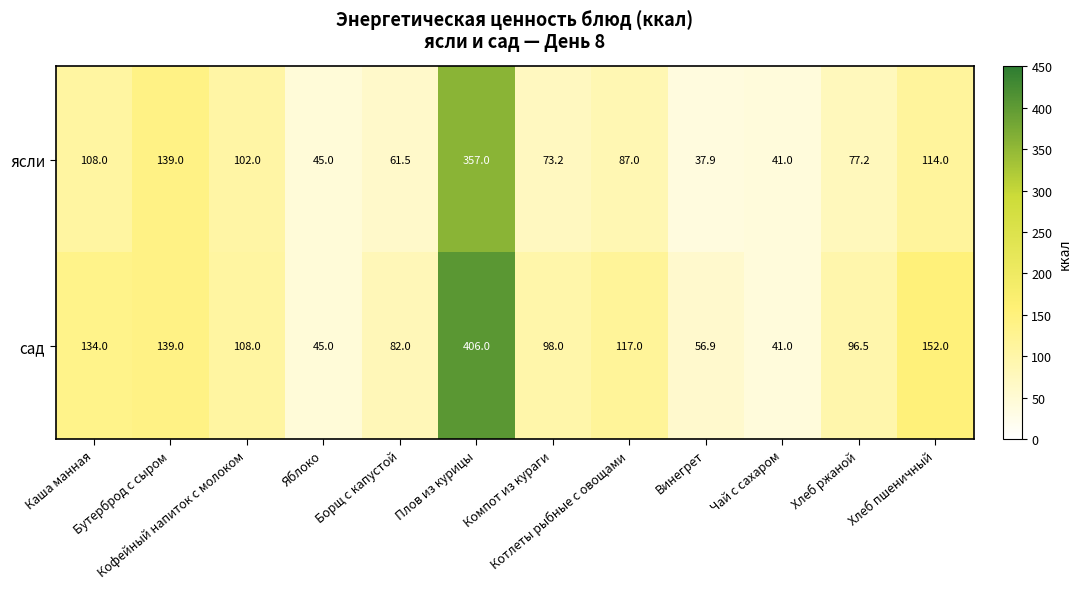

How many data points in ясли are less than 87?

6